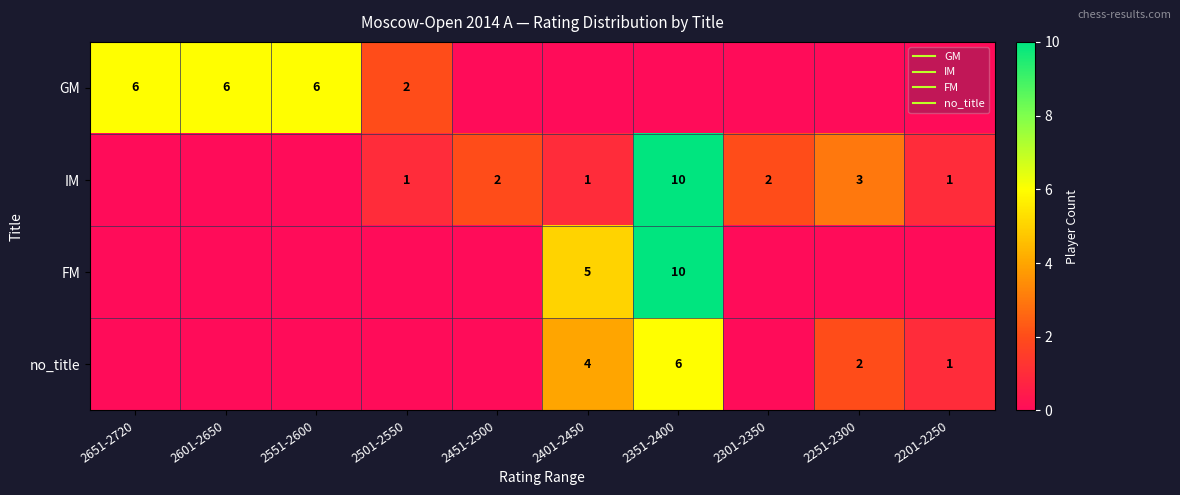

Which category has the lowest value across all series?

2451-2500